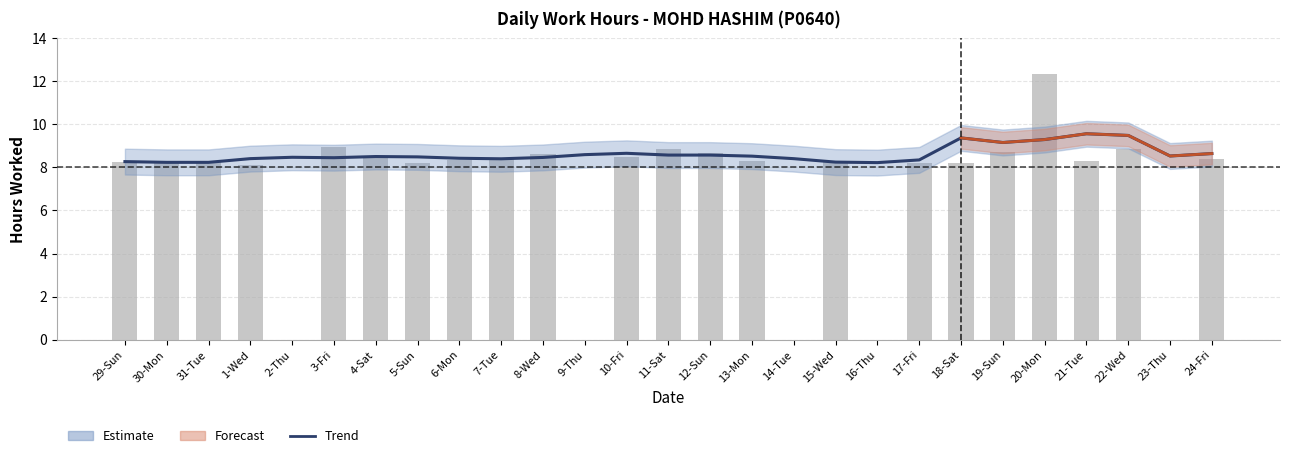

Are the bars grouped side by side (vs. stacked)?

Yes